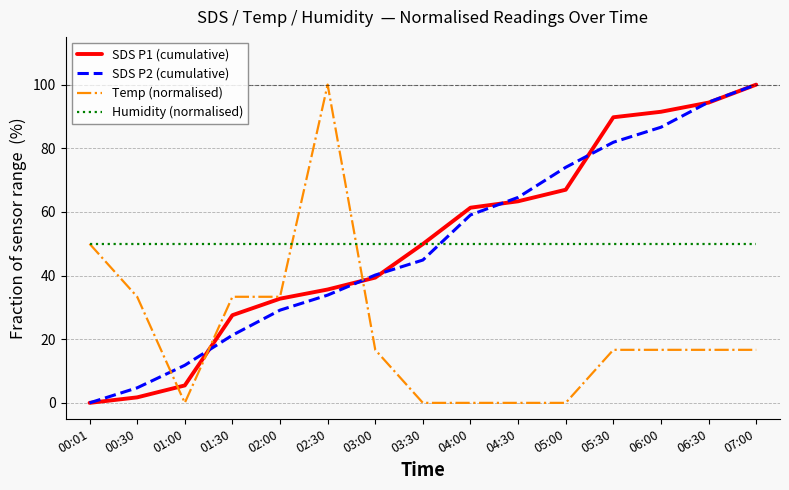

What is the difference between the highest and lowest values at 00:01?

50.0